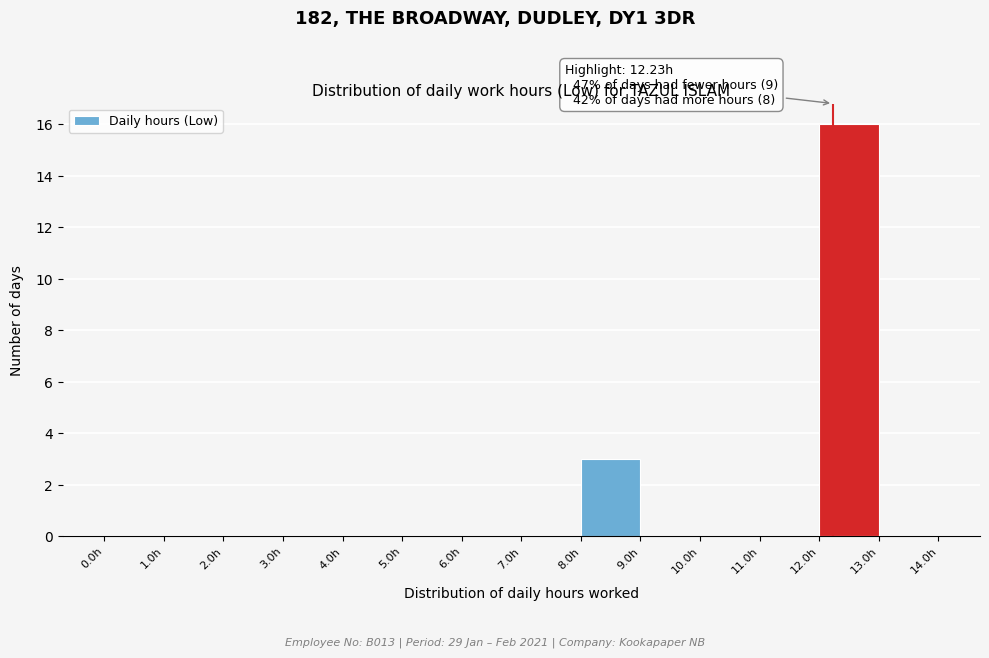

Over which range of the x-axis is the bar tallest?

12 to 13